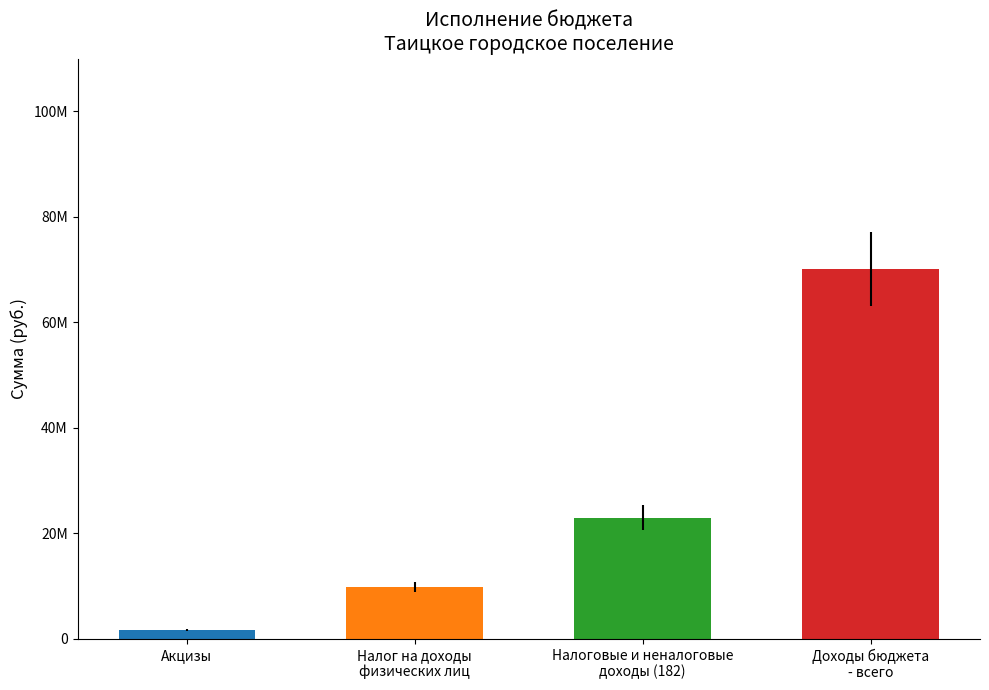

What is the minimum value shown in the chart?

1762196.1